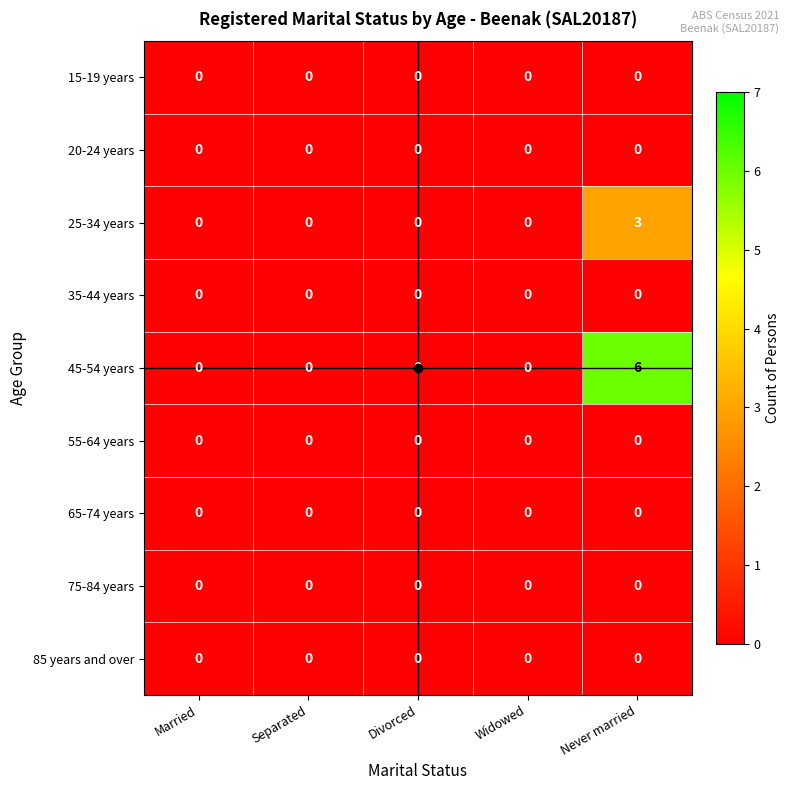

How many distinct data groups are displayed?

9